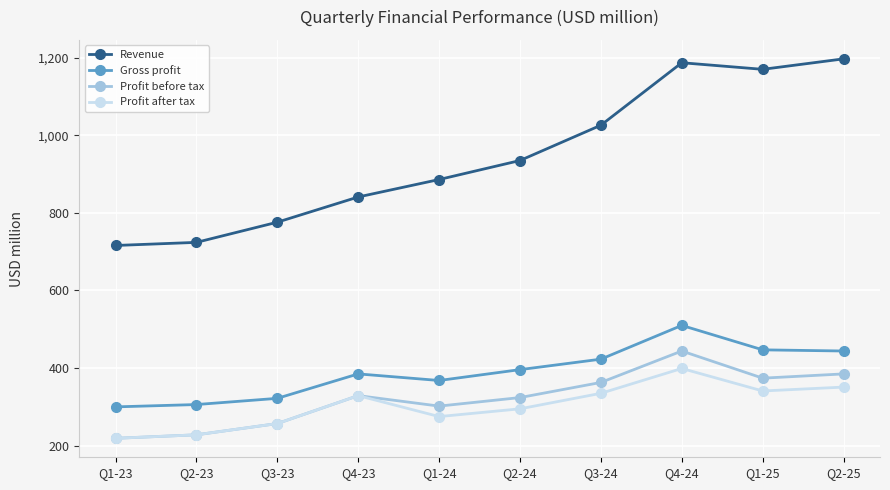

Read the Profit before tax value at Q2-25, to the nearest 50.

400